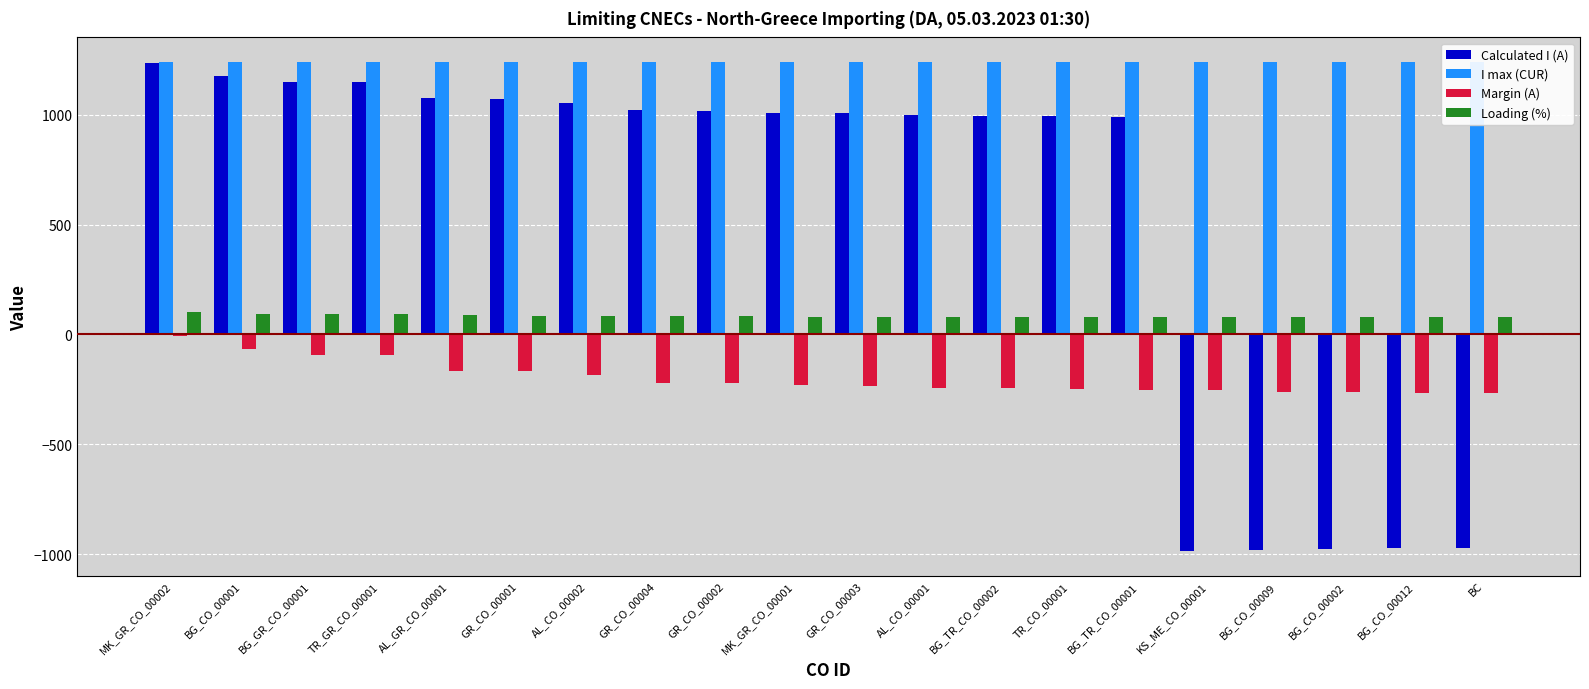

What is the sum of the Loading (%) values at GR_CO_00003 and MK_GR_CO_00002?

181